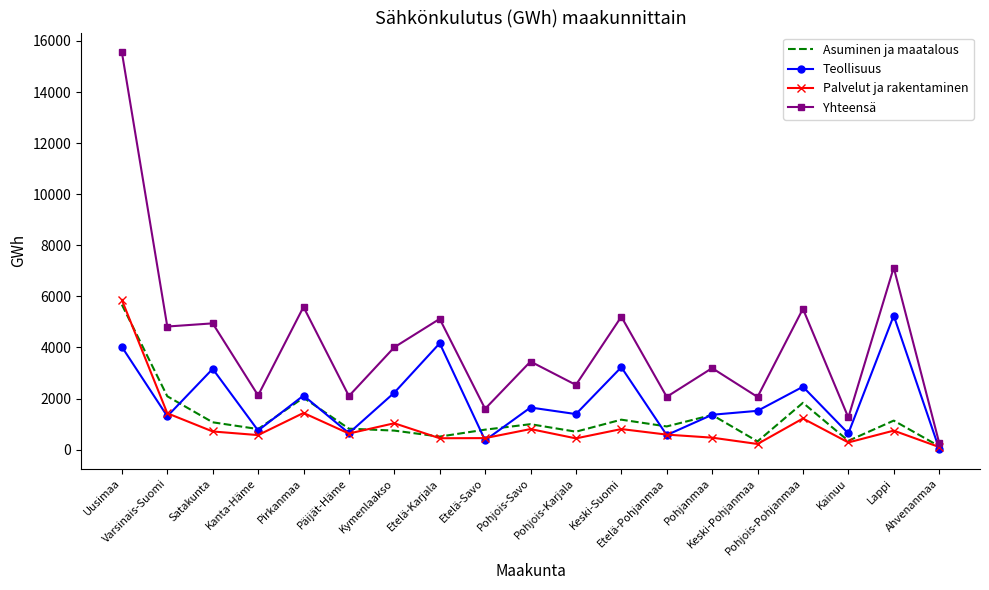

Which series has the largest total across all categories?

Yhteensä